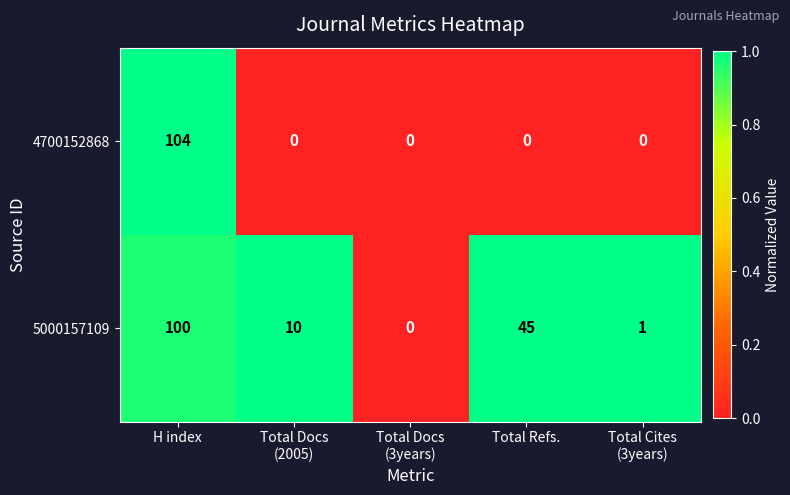

Is it true that 4700152868 equals -32 at Total Refs.?

False